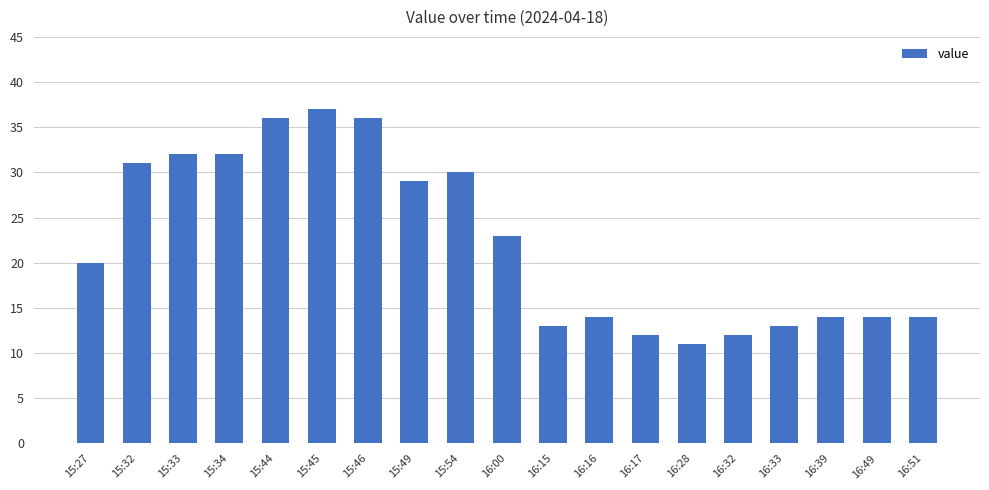

What is the label of the 10th bar from the right?

16:00